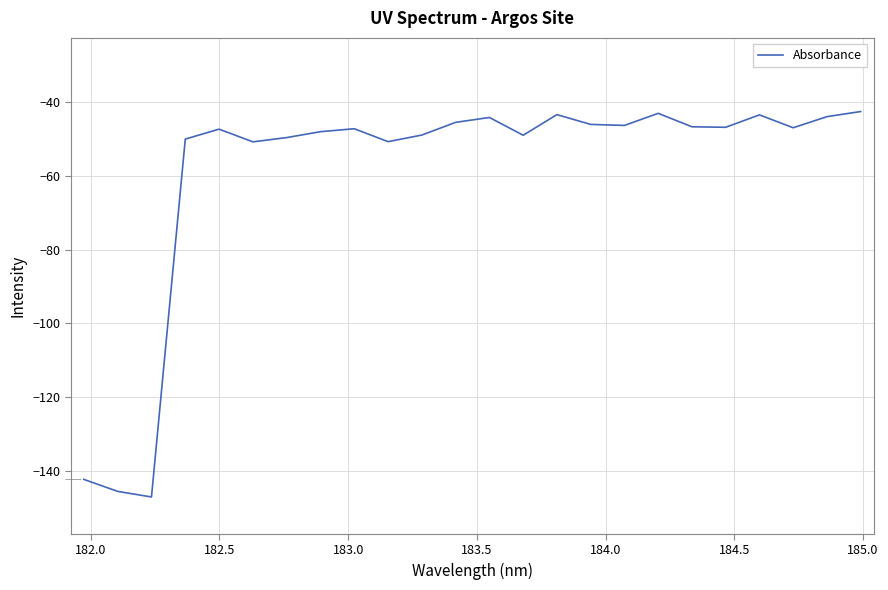

What is the minimum value shown in the chart?

-147.1